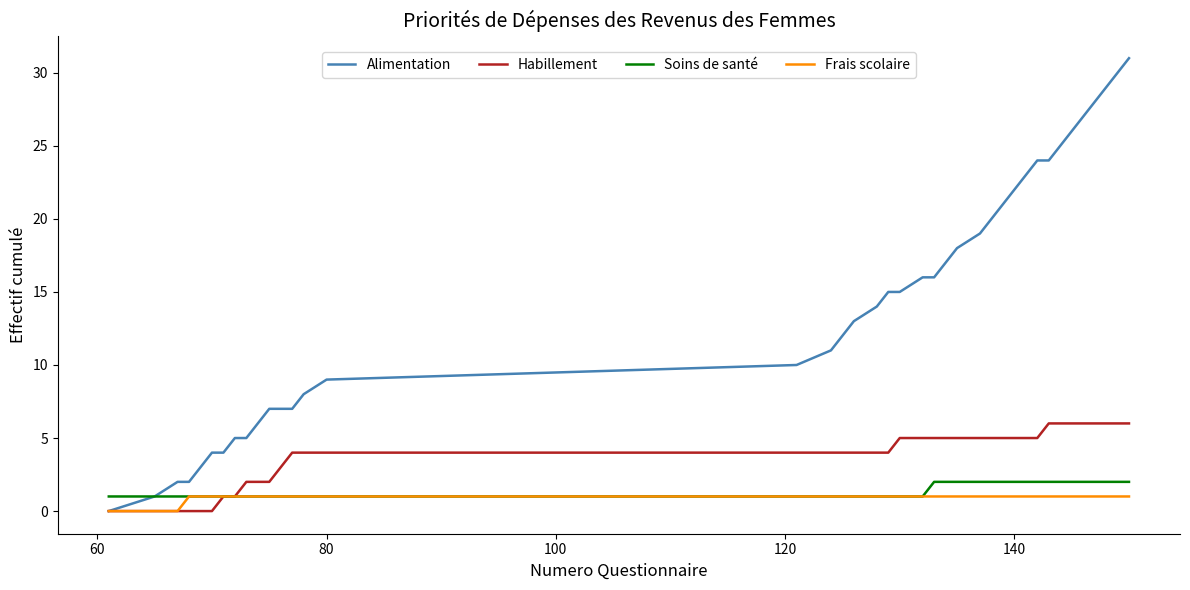

Which series has the widest spread of values?

Alimentation